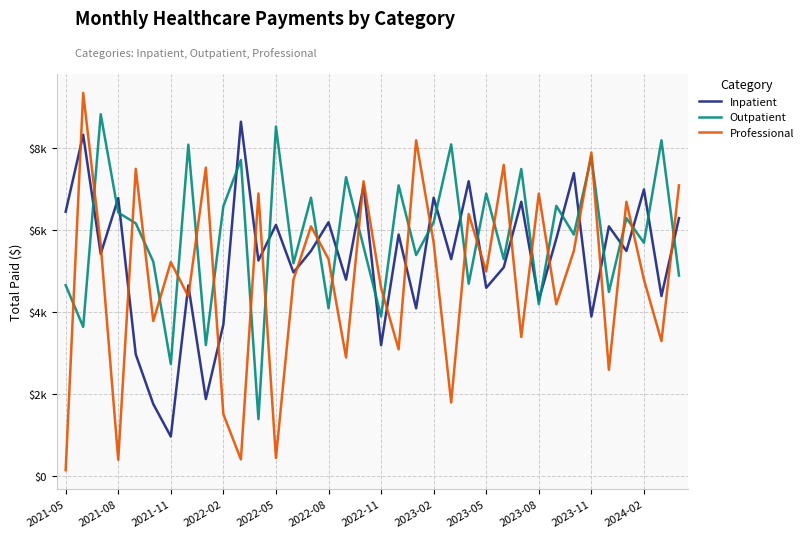

Is this an area chart (filled region under the line)?

No